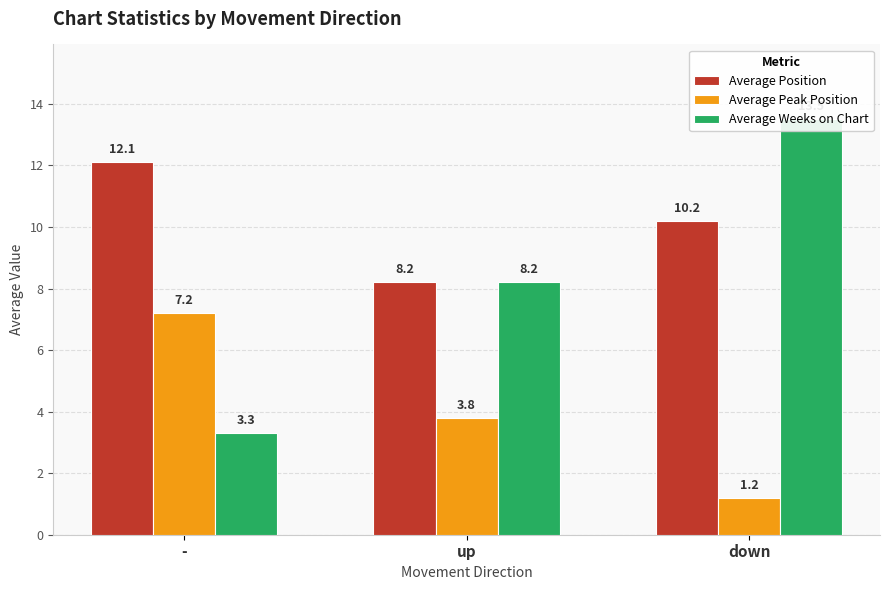

Which series has the largest range (max minus min)?

Average Weeks on Chart